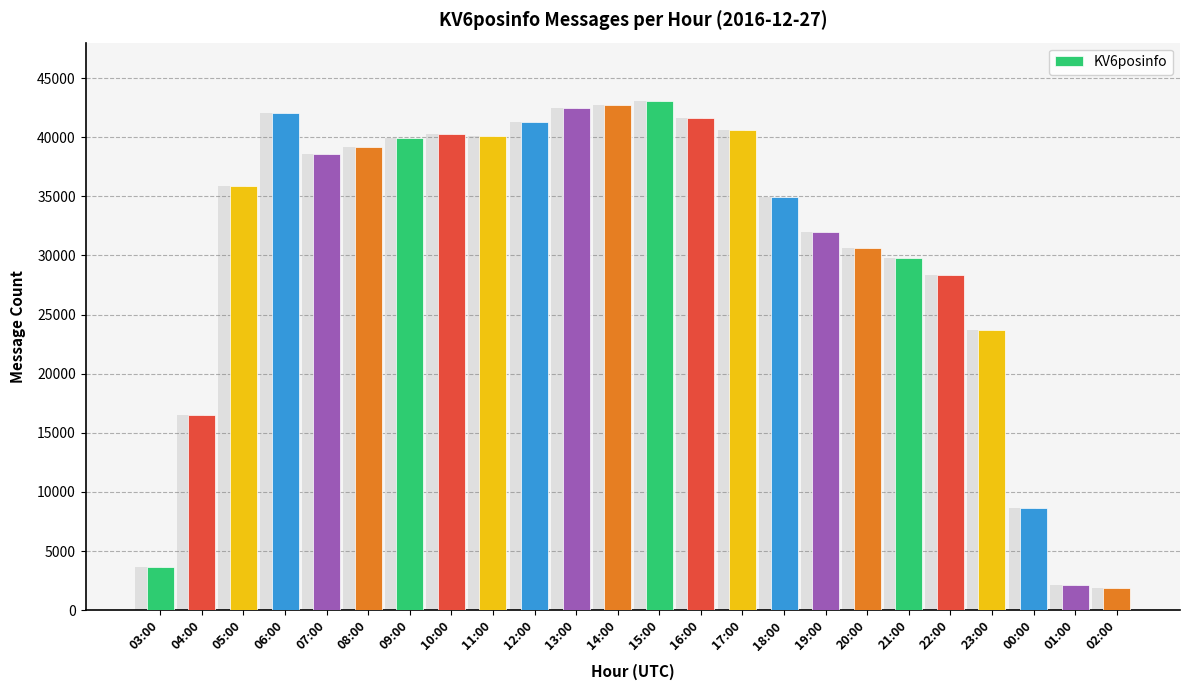

Reading left to right, list all the values displayed in this chart.

3650	16512	35880	42020	38592	39138	39905	40279	40091	41257	42492	42712	43098	41599	40578	34973	31957	30607	29817	28386	23736	8599	2127	1906